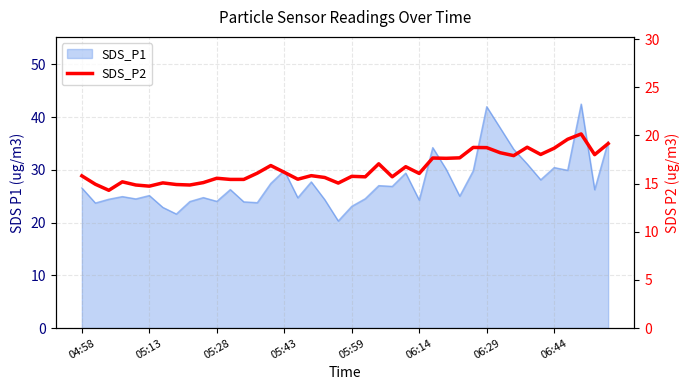

What is the sum of the values at 06:14 and 29?

33.5